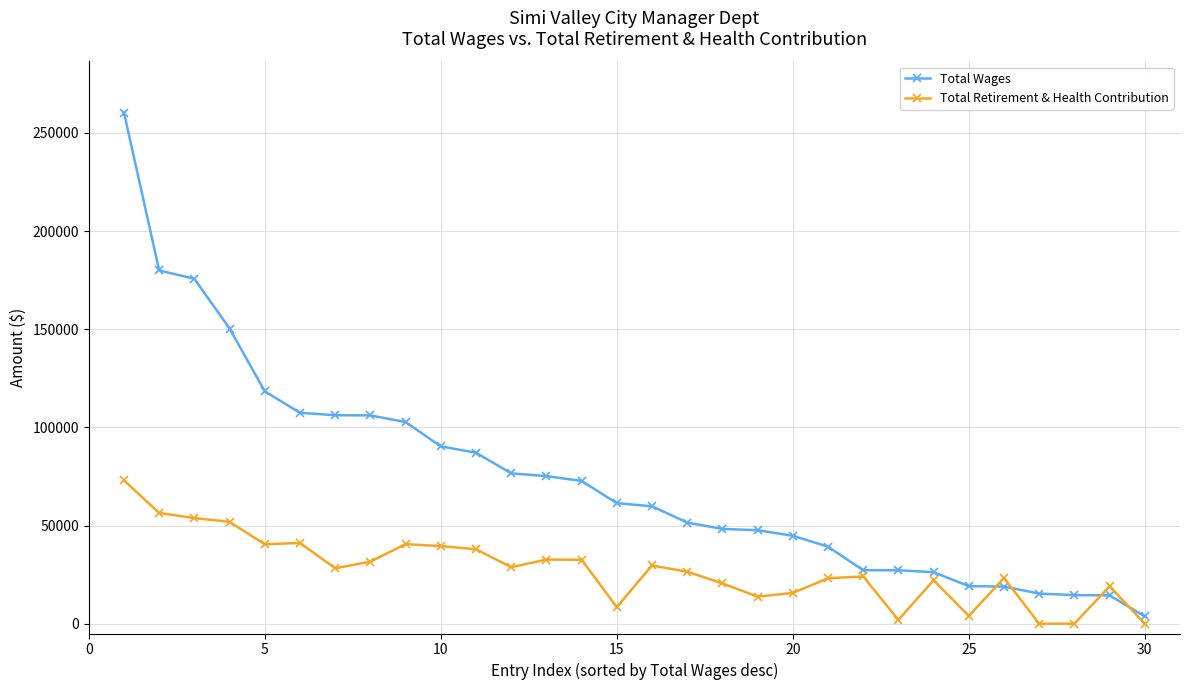

Rank the series by their average value, from highest to lowest.

Total Wages, Total Retirement & Health Contribution